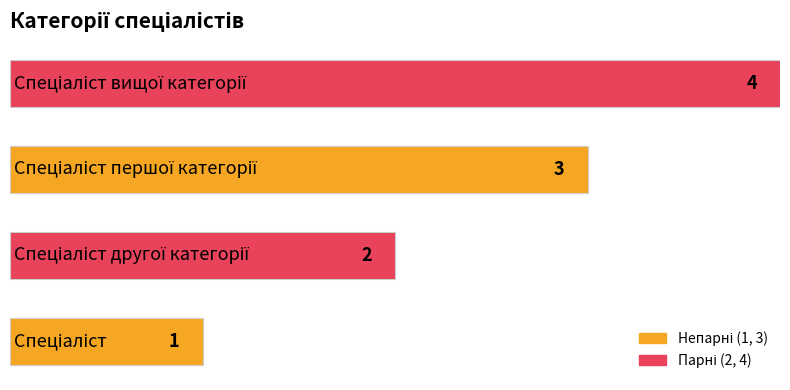

What is the smallest value displayed?

1